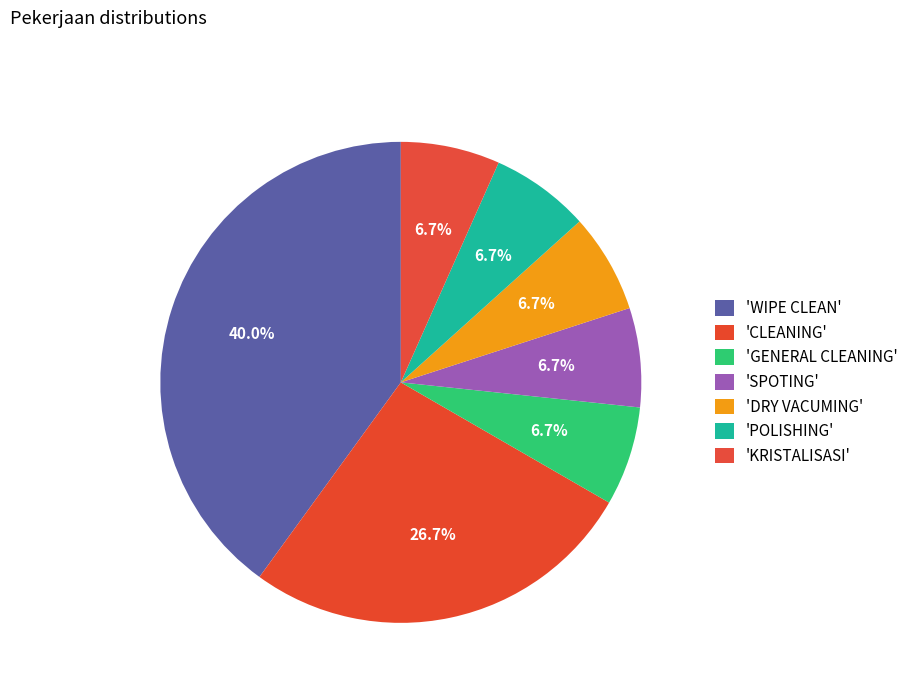

How many segments does this pie chart have?

7